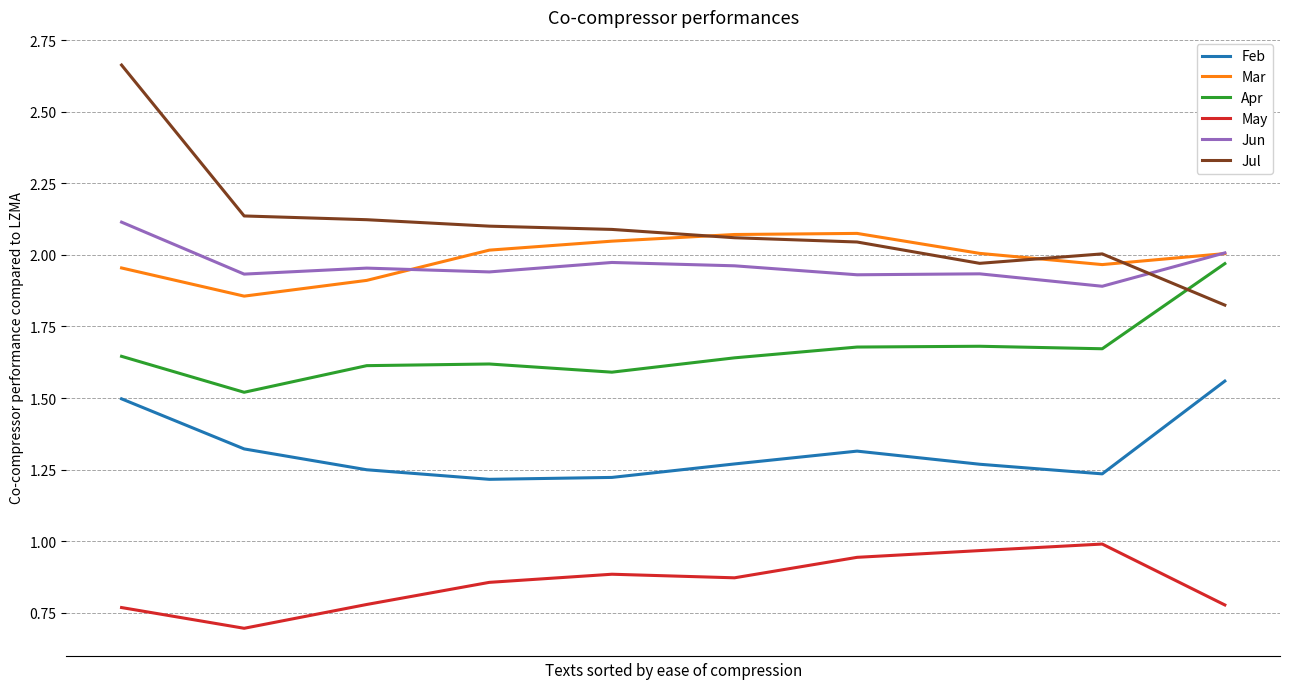

What is the minimum value for Apr?

1.5